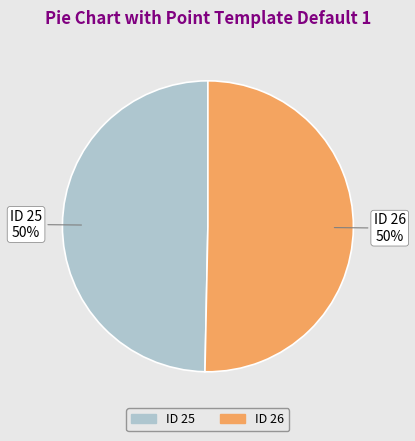

How many slices are in this pie chart?

2